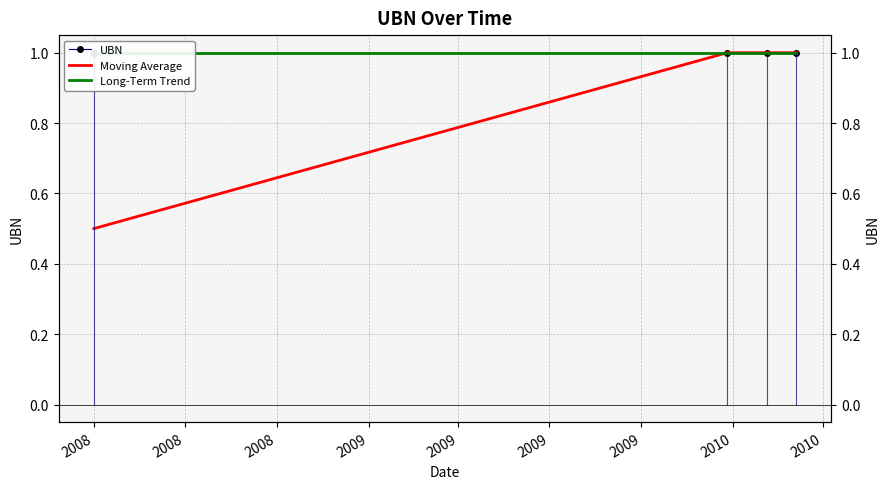

True or false: UBN has a value of 0.7 at 2008.

False